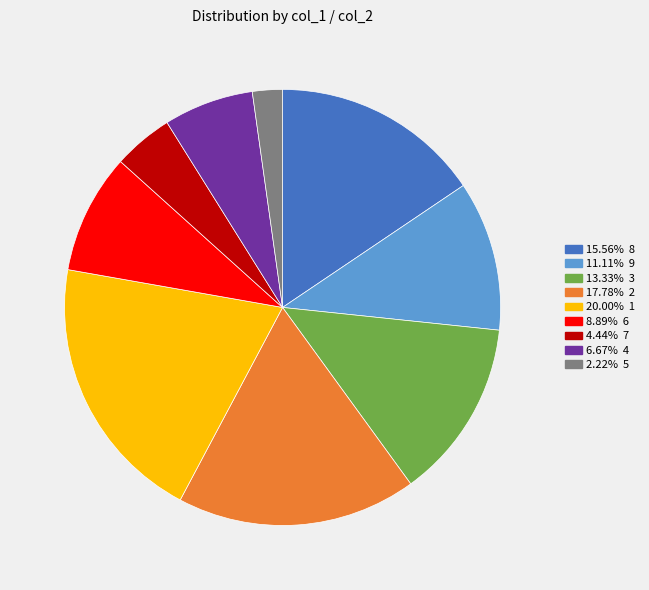

Does any single category account for the majority?

No